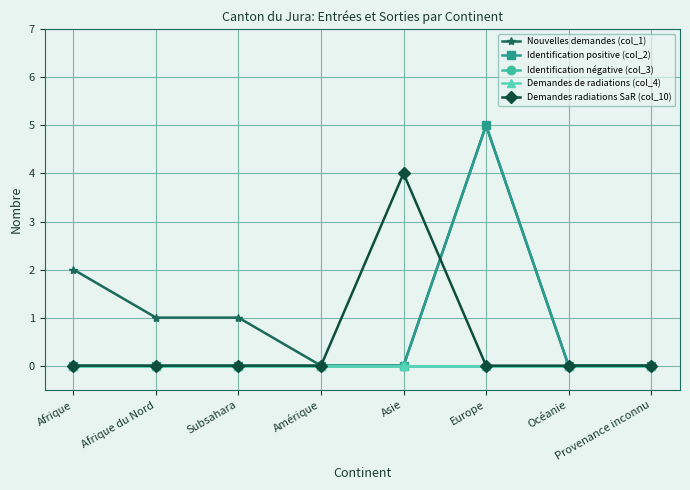

Reading left to right, extract all data points from this chart.

Nouvelles demandes (col_1): 2	1	1	0	0	5	0	0
Identification positive (col_2): 0	0	0	0	0	5	0	0
Identification négative (col_3): 0	0	0	0	0	0	0	0
Demandes de radiations (col_4): 0	0	0	0	0	0	0	0
Demandes radiations SaR (col_10): 0	0	0	0	4	0	0	0